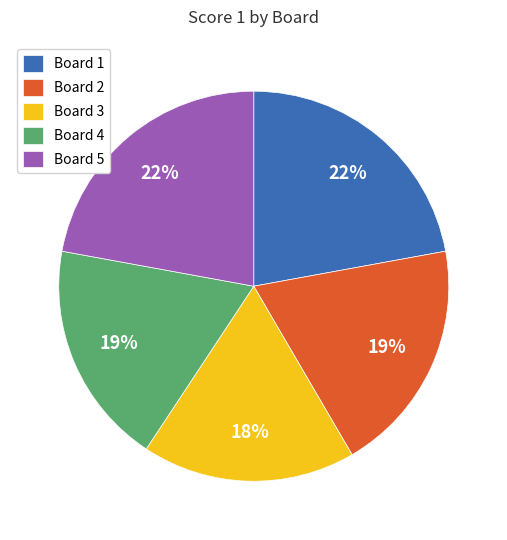

Does Board 5 represent more than half of the total?

No